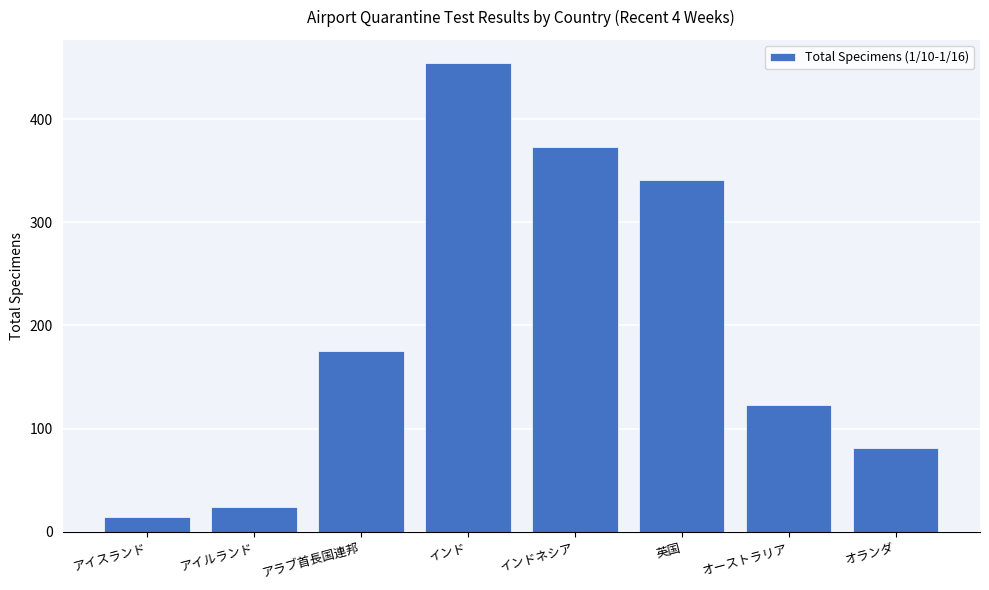

List the labels in order of value, smallest first.

アイスランド, アイルランド, オランダ, オーストラリア, アラブ首長国連邦, 英国, インドネシア, インド